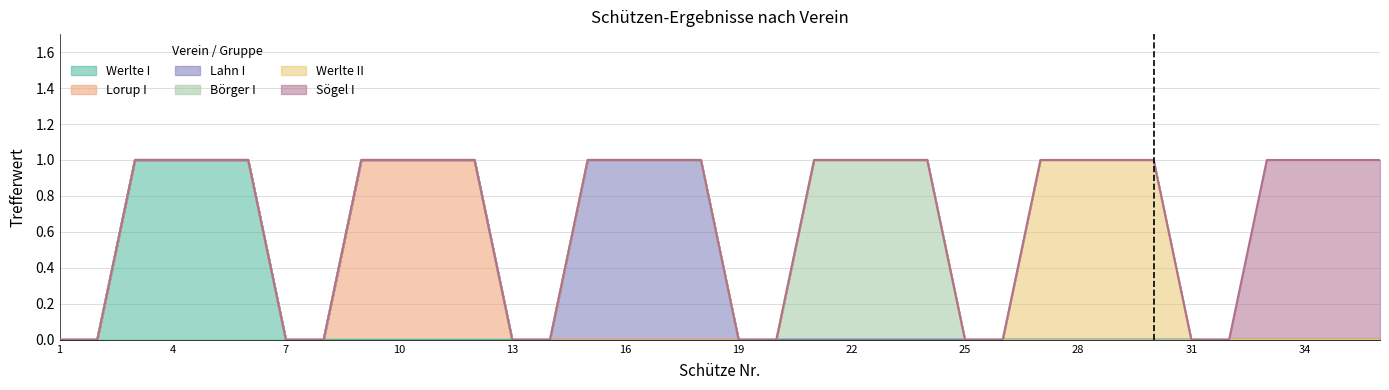

Which series has the widest spread of values?

Werlte I